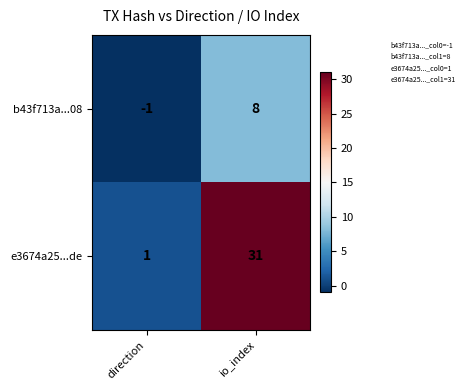

What is the sum of all b43f713a...08 values?

7